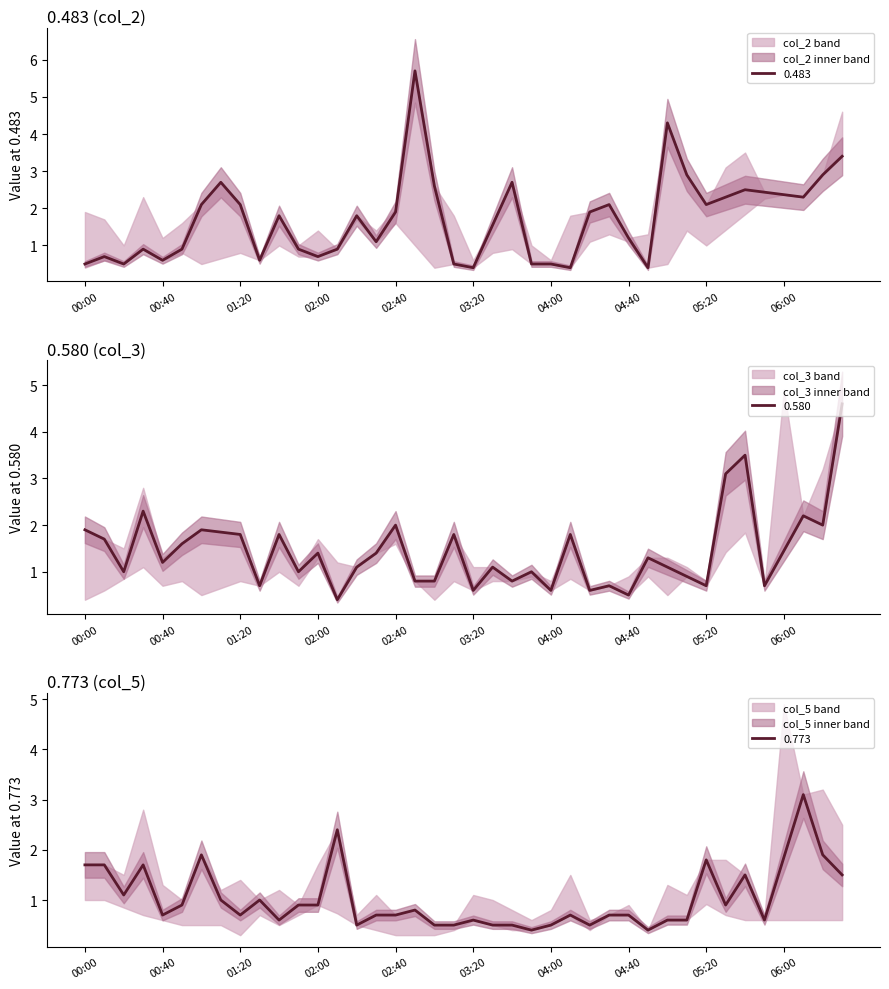

Is it true that 0.483 equals 0.5 at 00:00?

True